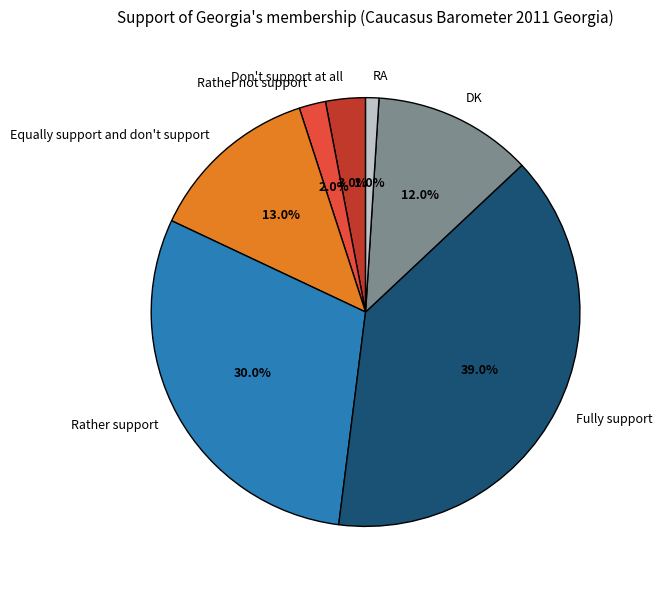

Does any single category account for the majority?

No